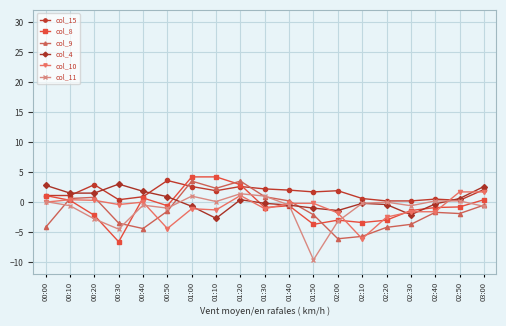

True or false: col_4 and col_10 intersect in this chart.

True